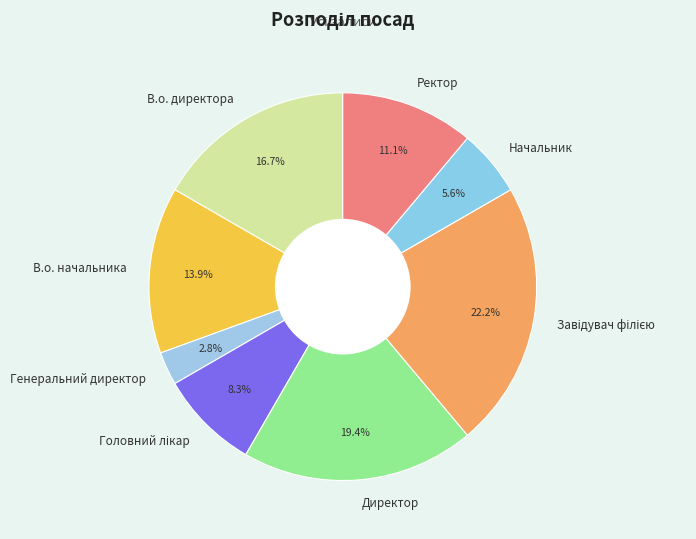

Is there a majority slice in this chart?

No